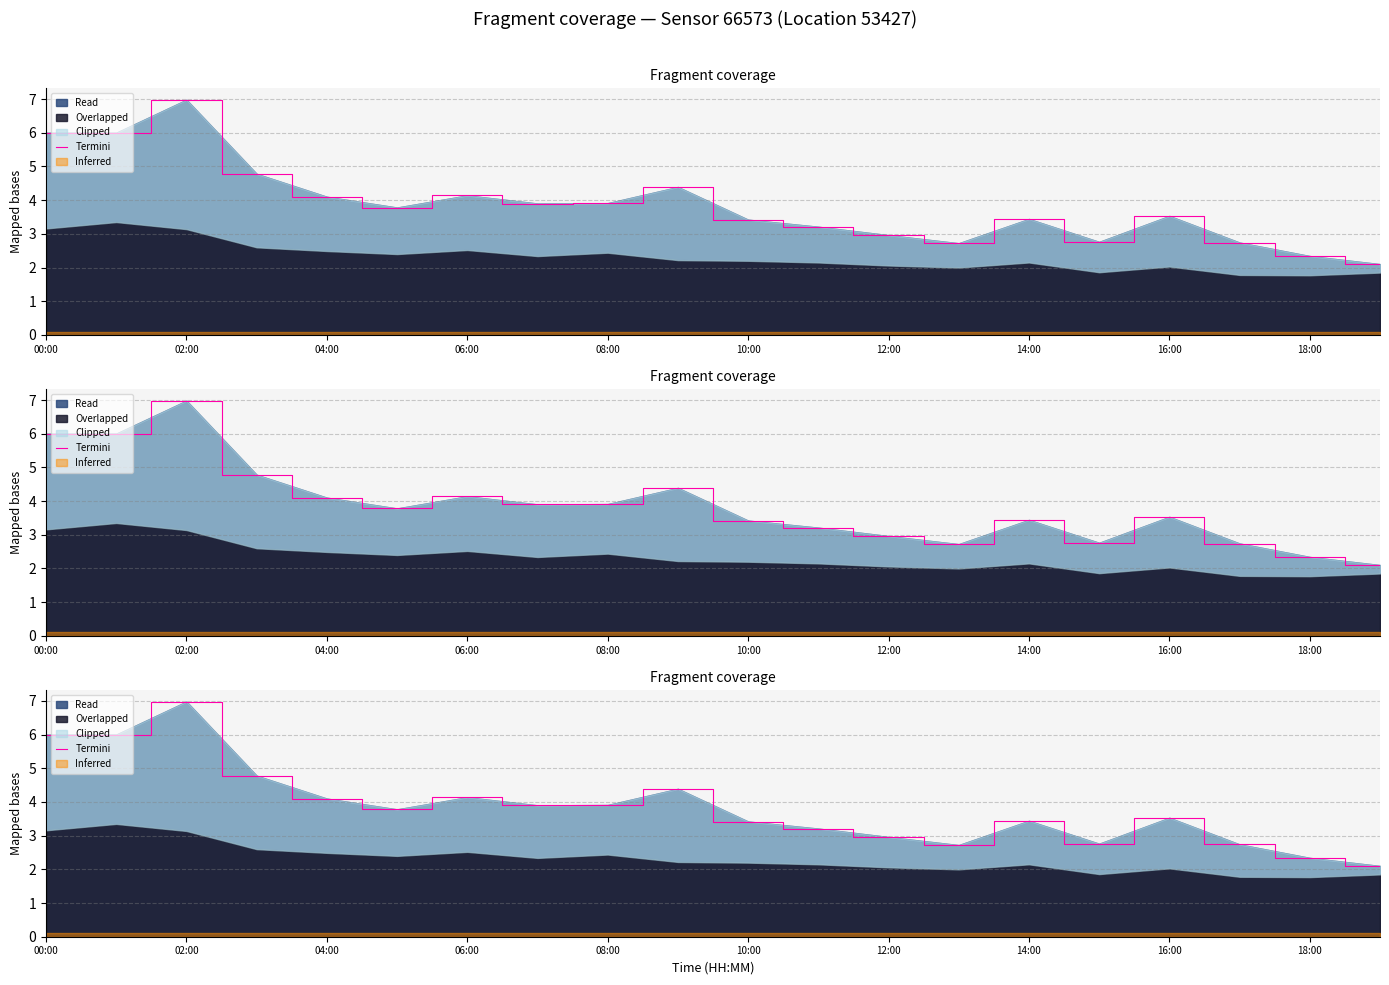

Reading left to right, list all the values displayed in this chart.

6.0	6.0	7.0	4.8	4.1	3.8	4.1	3.9	3.9	4.4	3.4	3.2	3.0	2.7	3.4	2.8	3.5	2.7	2.3	2.1